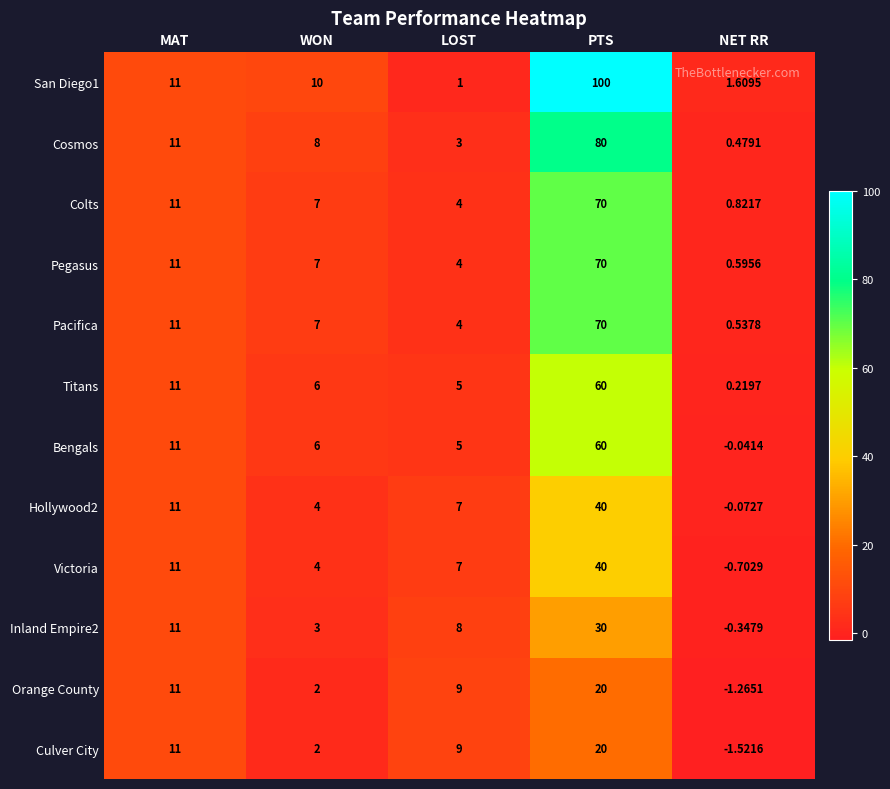

Count the number of categories in the chart.

5